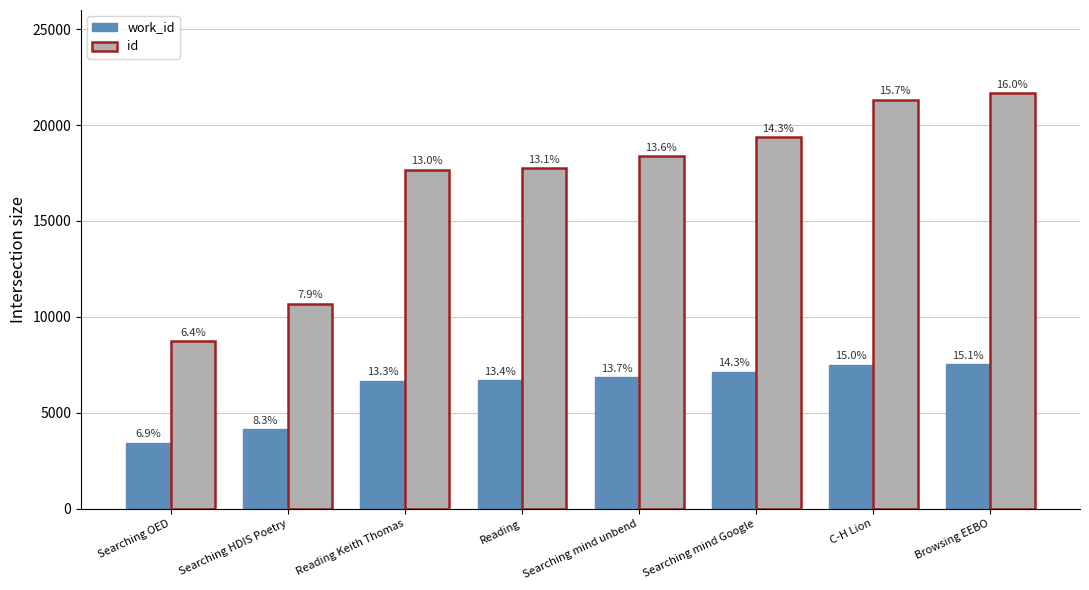

What is the label of the 3rd bar from the right?

Searching mind Google